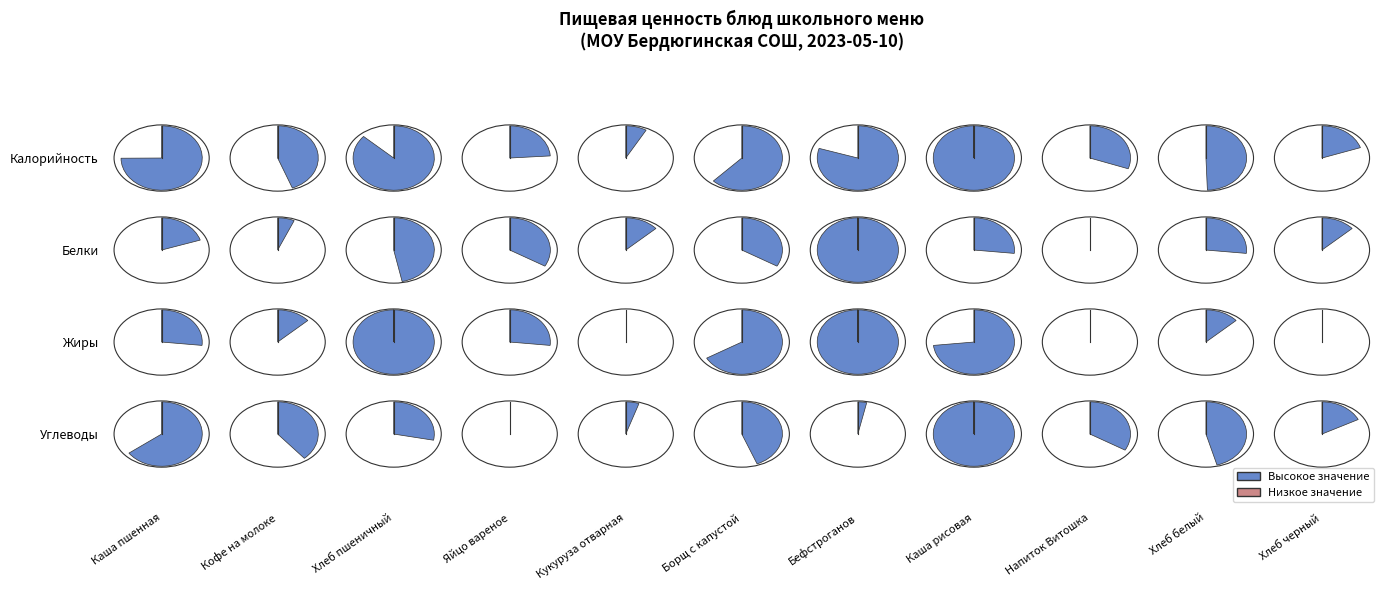

Which label corresponds to the largest value in the chart?

Каша пшенная